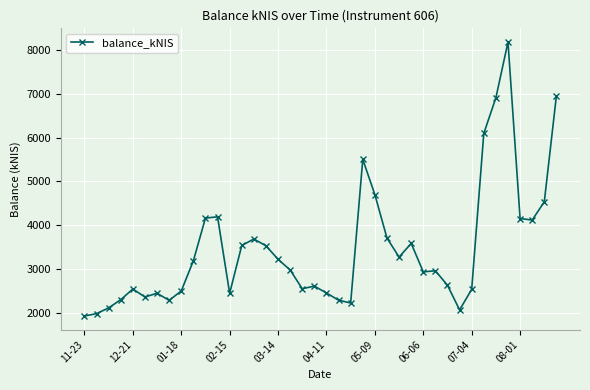

True or false: the data has more than 0 interior local peaks.

True